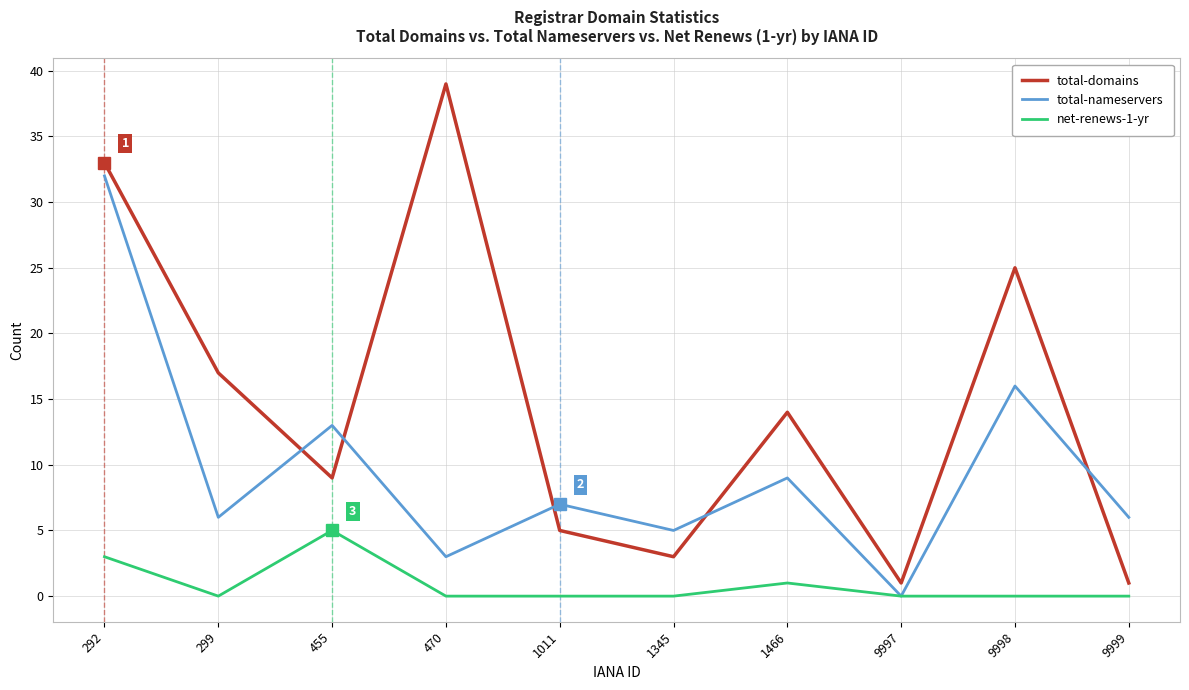

What is the difference between the maximum and minimum values in the net-renews-1-yr series?

5